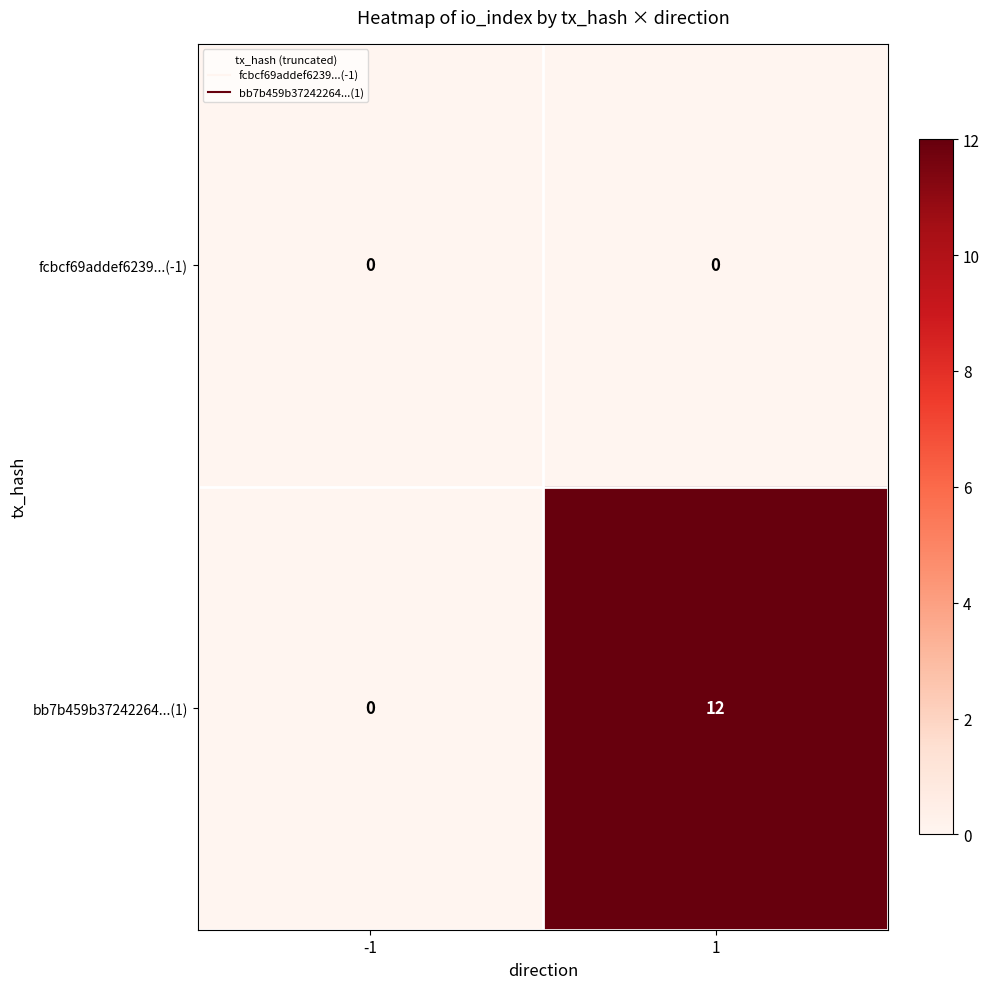

Rank the series by their average value, from lowest to highest.

fcbcf69addef6239...(-1), bb7b459b37242264...(1)